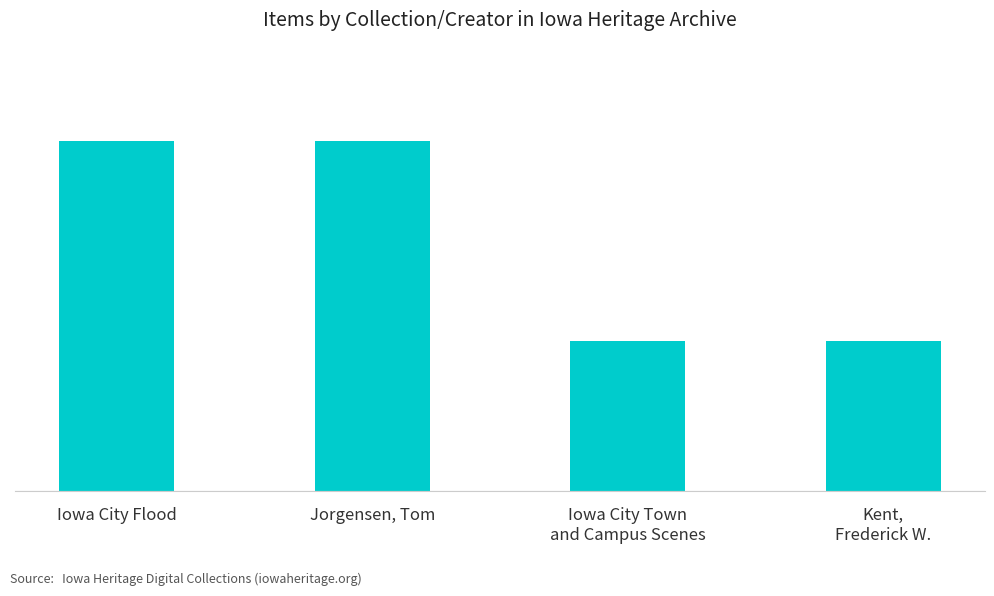

Does the chart contain any negative values?

No